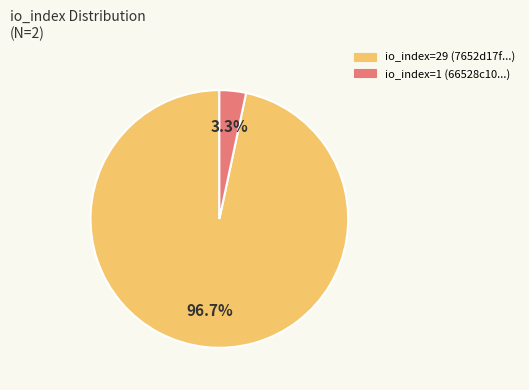

Combined, what portion of the pie is io_index=29 (7652d17f...) and io_index=1 (66528c10...)?

100.0%